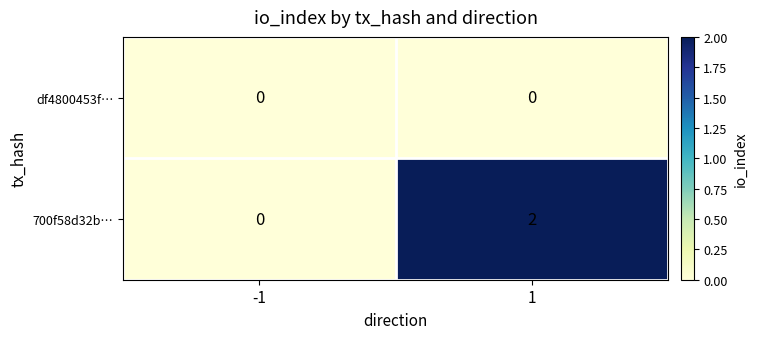

List the series in order of their overall mean, lowest first.

df4800453f…, 700f58d32b…